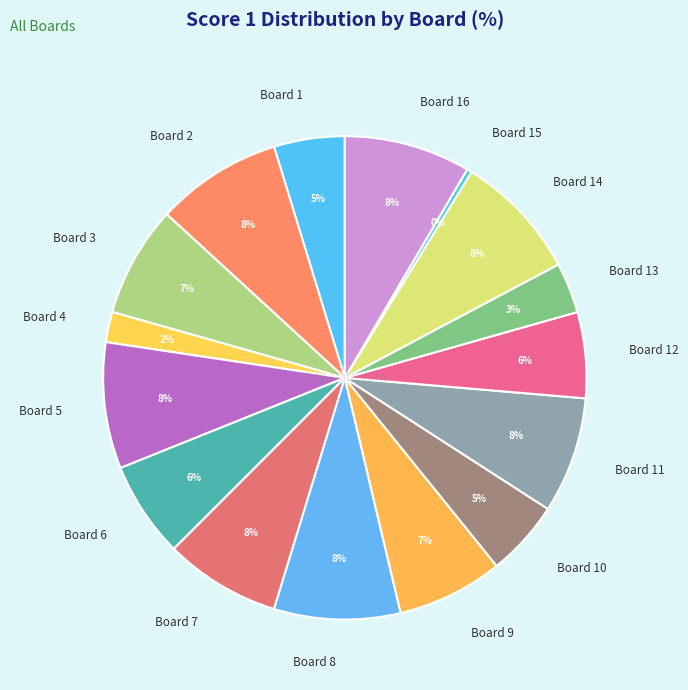

To the nearest percent, what portion does Board 3 represent?

7%